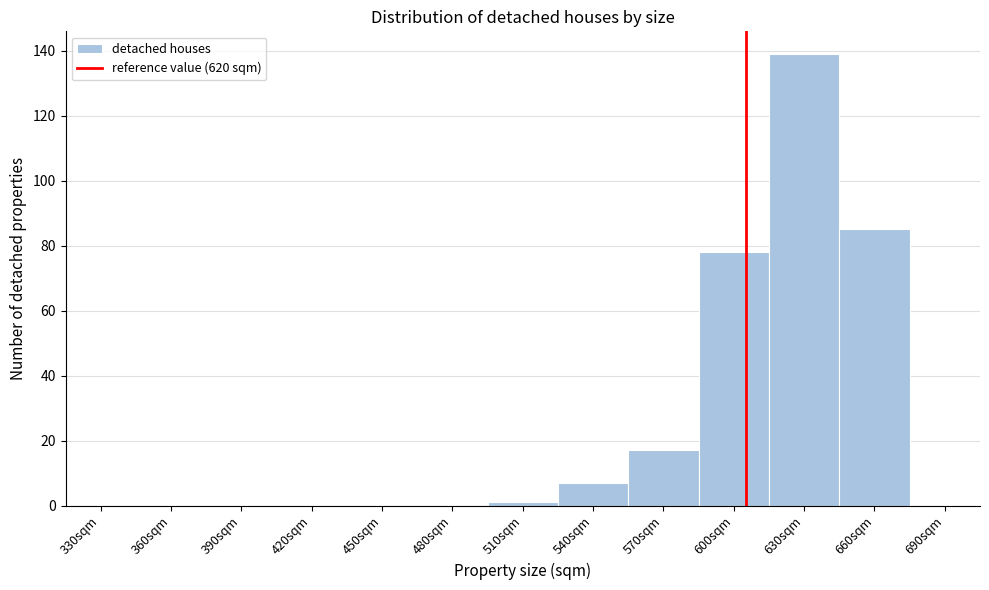

Reading left to right, transcribe all the data shown in this chart.

330sqm=0	360sqm=0	390sqm=0	420sqm=0	450sqm=0	480sqm=0	510sqm=1	540sqm=7	570sqm=17	600sqm=78	630sqm=139	660sqm=85	690sqm=0